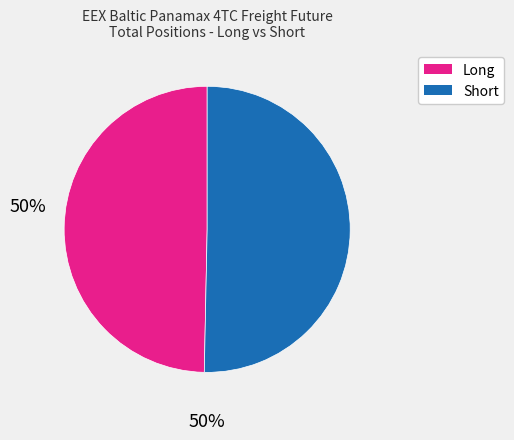

Does any single category account for the majority?

Yes